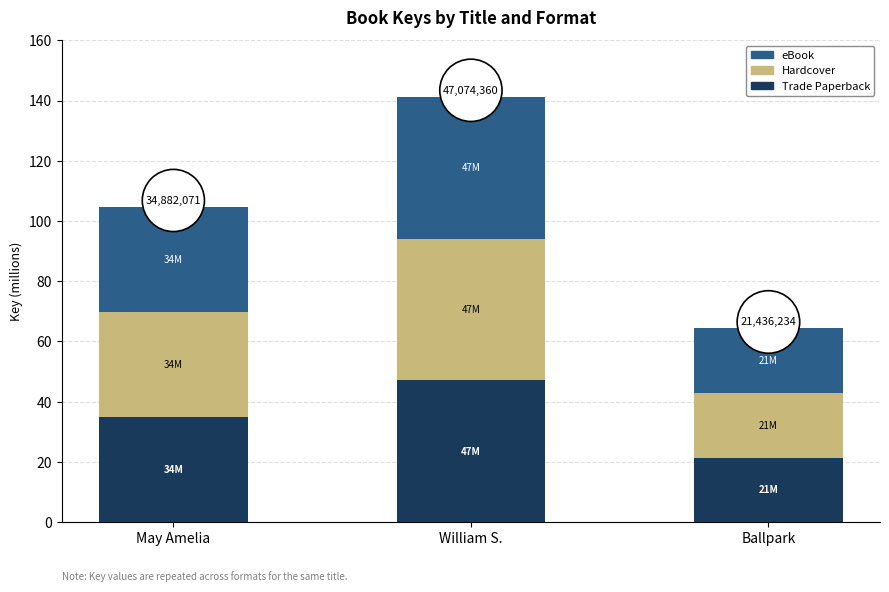

What is the difference between the maximum and minimum values in the Trade Paperback series?

25.6